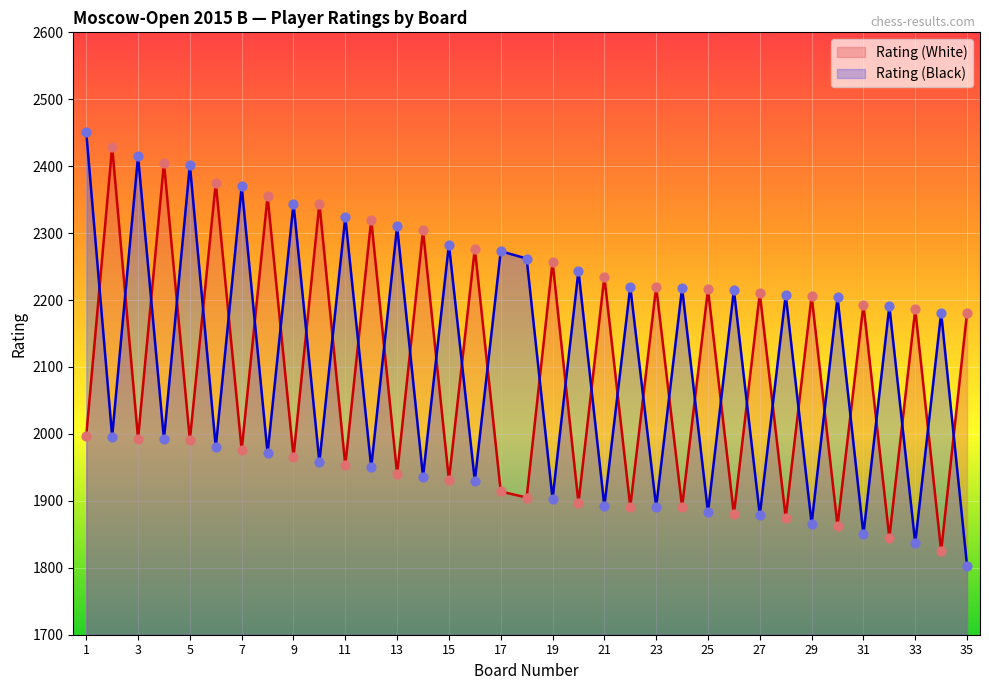

At which category is the sum across all series the highest?

1